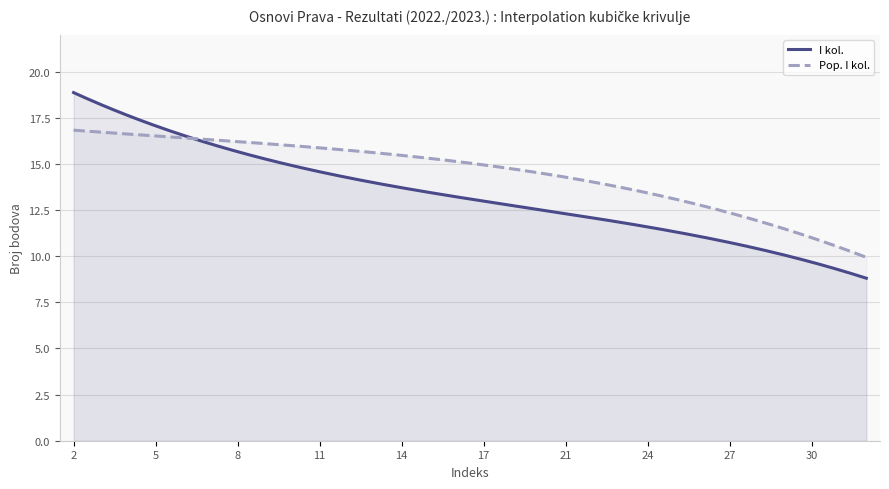

What is the maximum value shown in the chart?

18.9